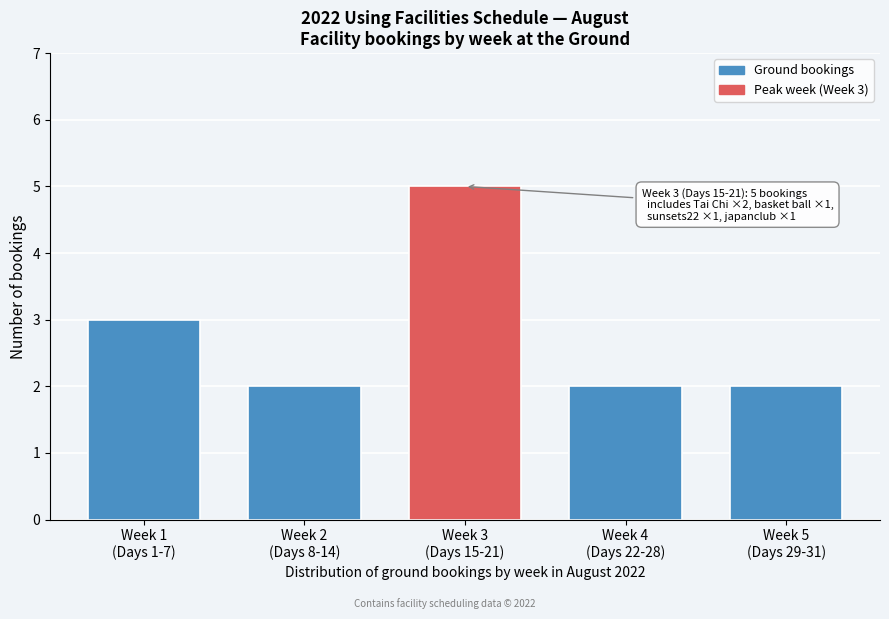

Reading left to right, extract all data points from this chart.

3	2	5	2	2